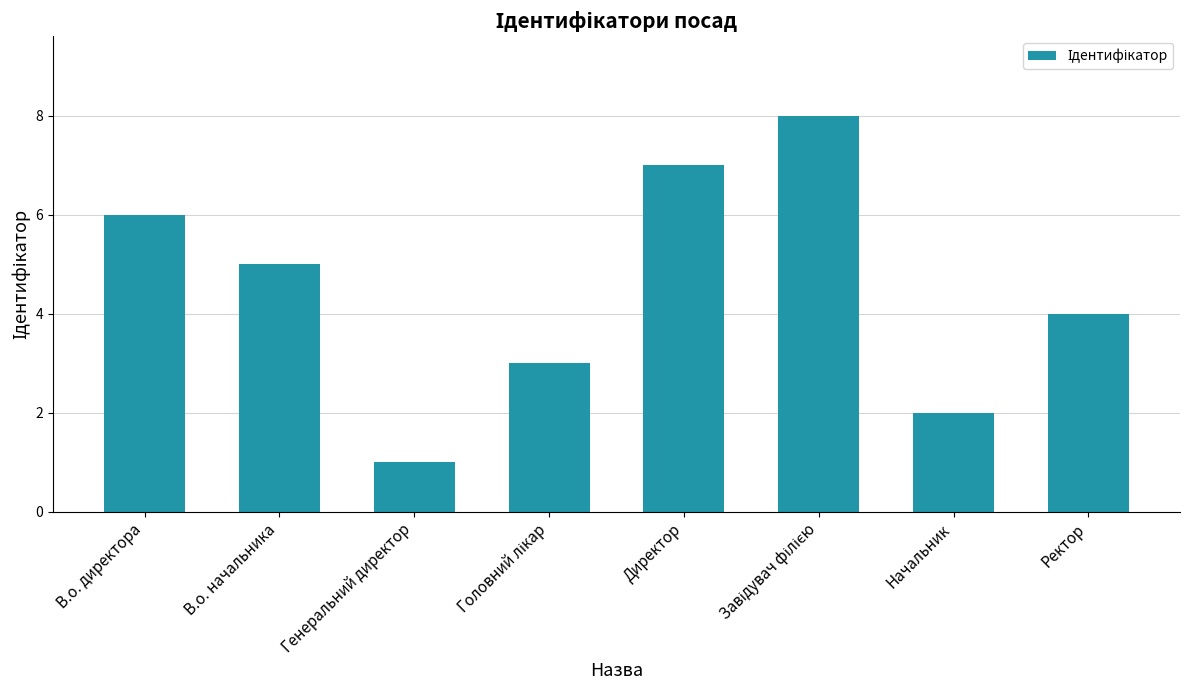

What is the sum of the values at Начальник and Генеральний директор?

3